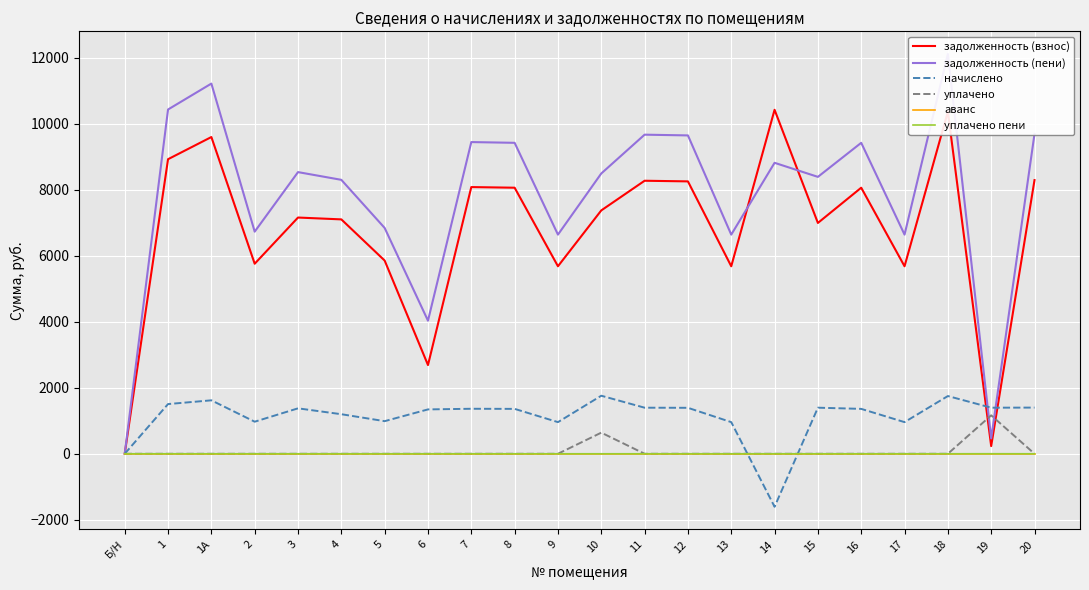

True or false: задолженность (пени) has a value of 4494.9 at 2.

False